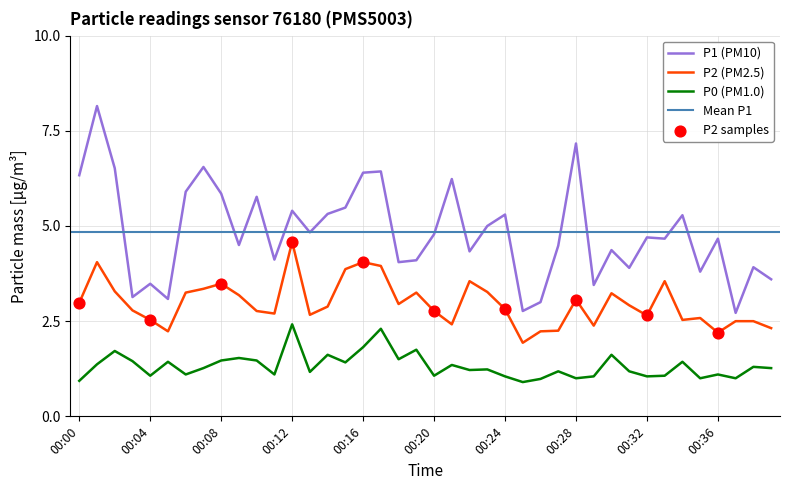

What is the total value across all series at 00:02?

11.5